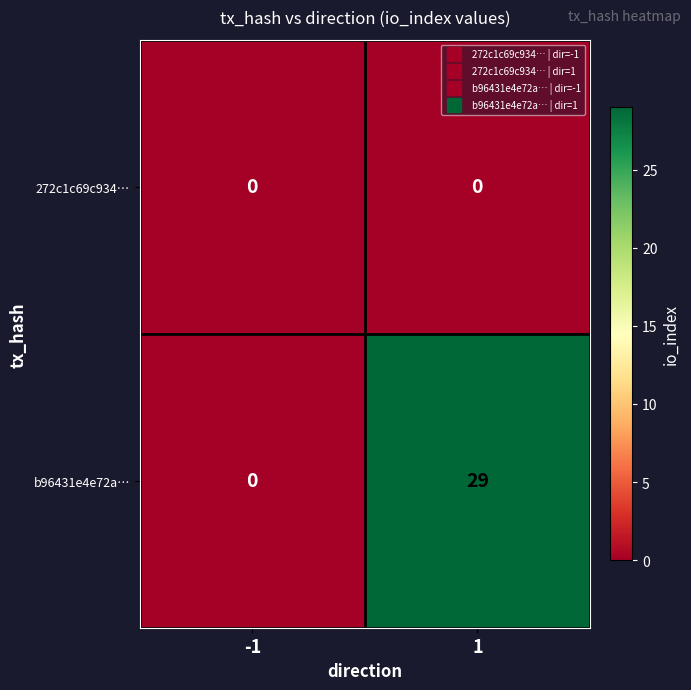

What is the spread (max minus min) of values at 1?

29